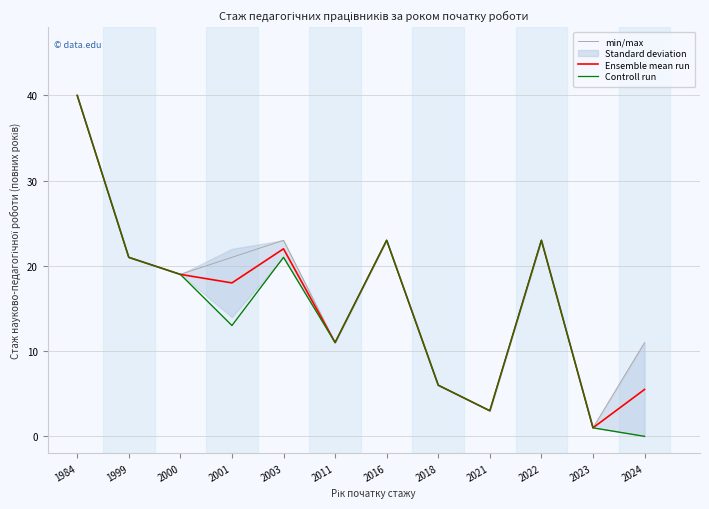

Where is min/max nearest to the value 20?

1999